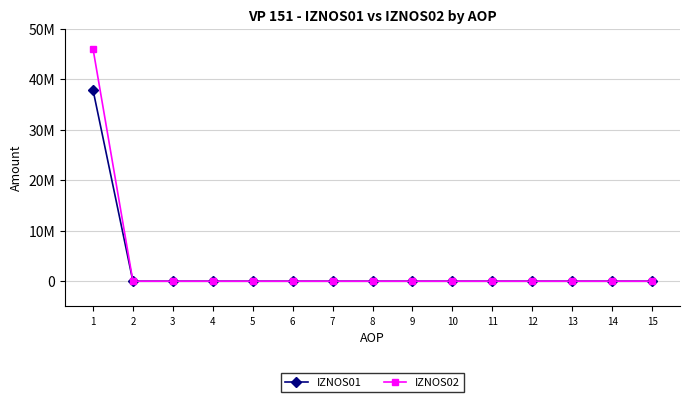

Reading left to right, extract all data points from this chart.

IZNOS01: 1=37922666	2=0	3=0	4=0	5=0	6=0	7=0	8=0	9=0	10=0	11=0	12=0	13=0	14=0	15=0
IZNOS02: 1=46085273	2=0	3=0	4=0	5=0	6=0	7=0	8=0	9=0	10=0	11=0	12=0	13=0	14=0	15=0